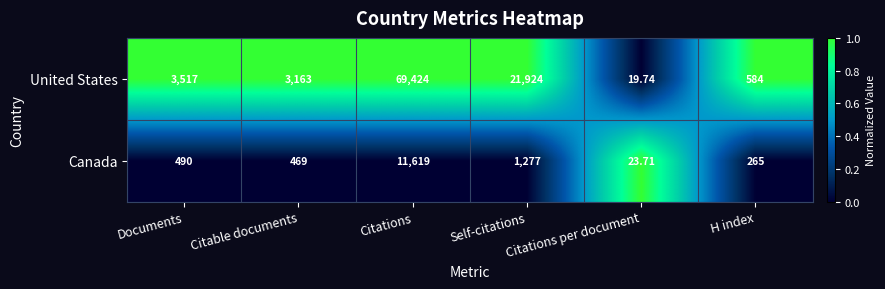

Where is Canada nearest to the value 5821?

Self-citations